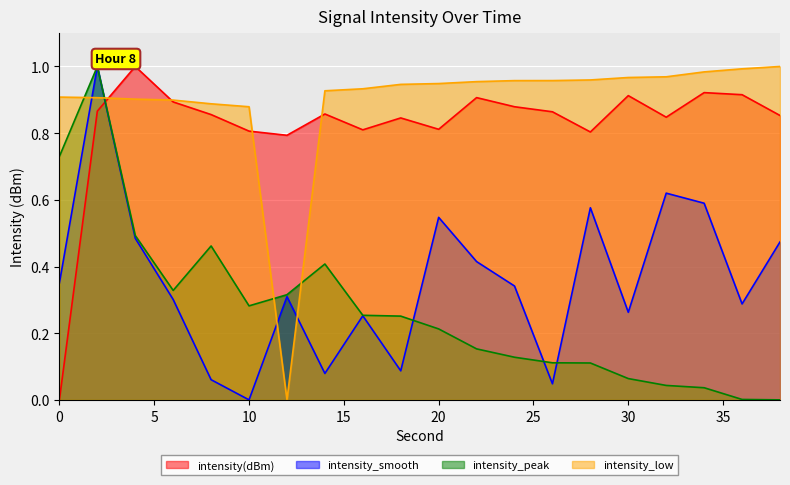

How many categories are shown in the chart?

20